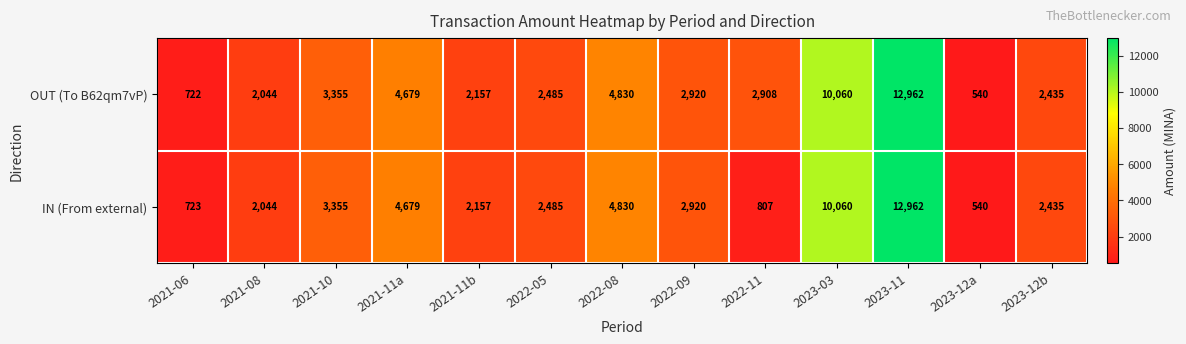

The OUT (To B62qm7vP) series shows 663 at 2022-09. True or false?

False